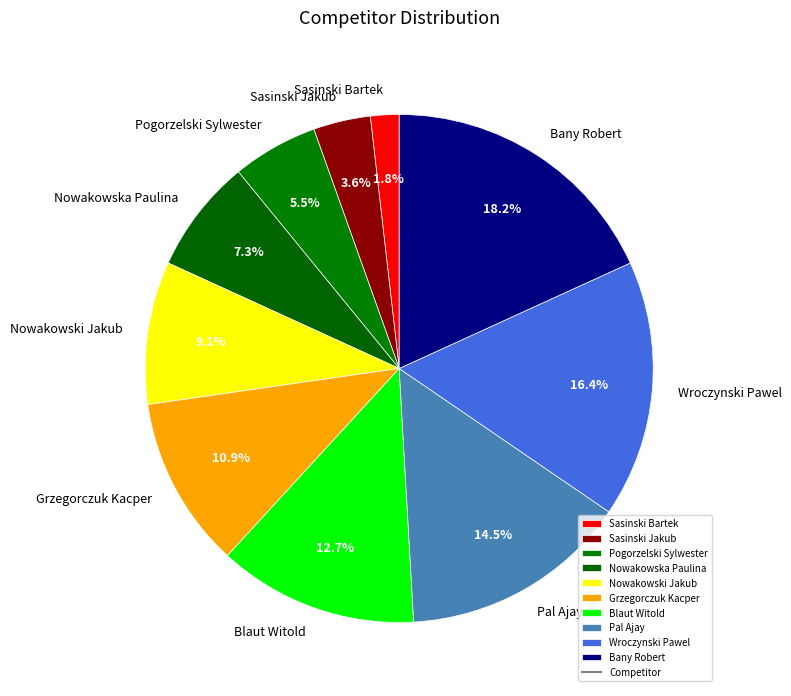

What percentage is the Sasinski Bartek slice, to the nearest percent?

2%